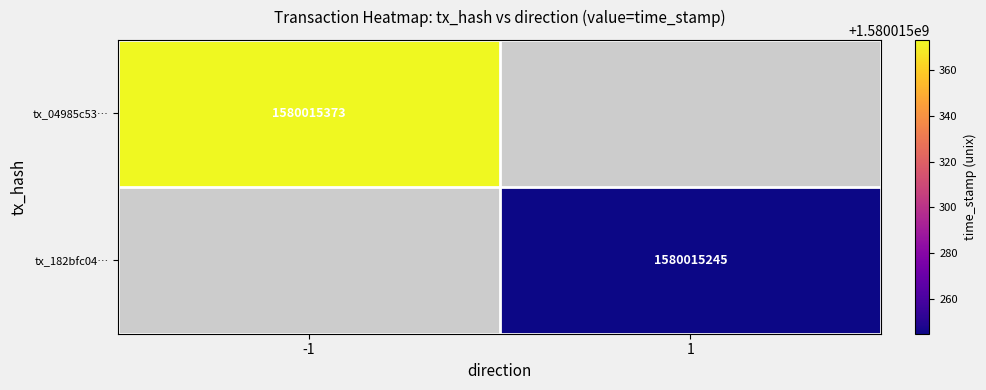

The 182bfc04cca71202663cff5d4e72bbe10cd3dcb series shows 2 at 0. True or false?

False